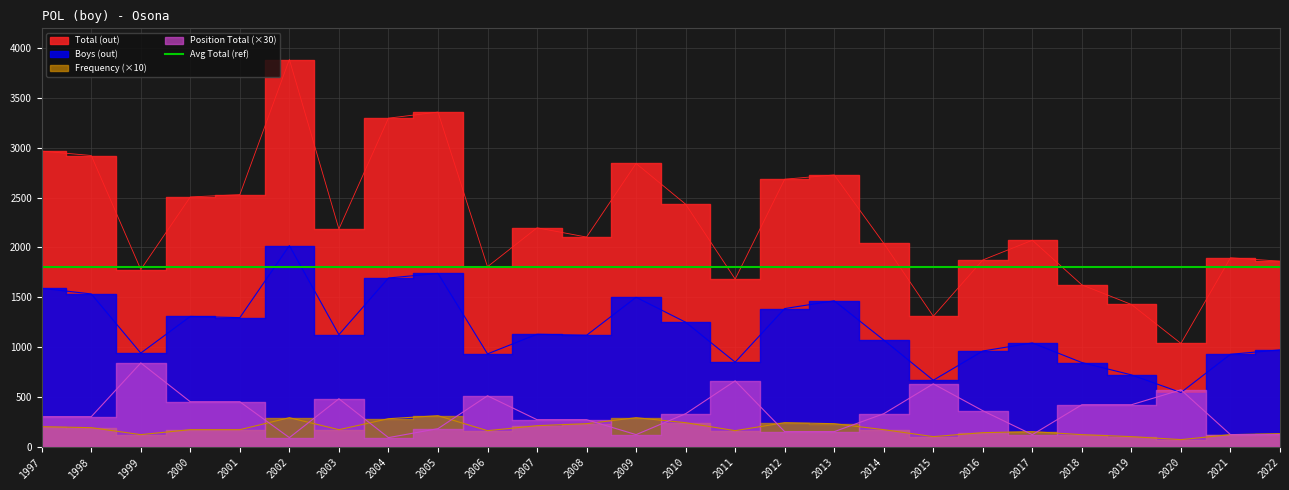

What is the maximum value for Total (out)?

3887